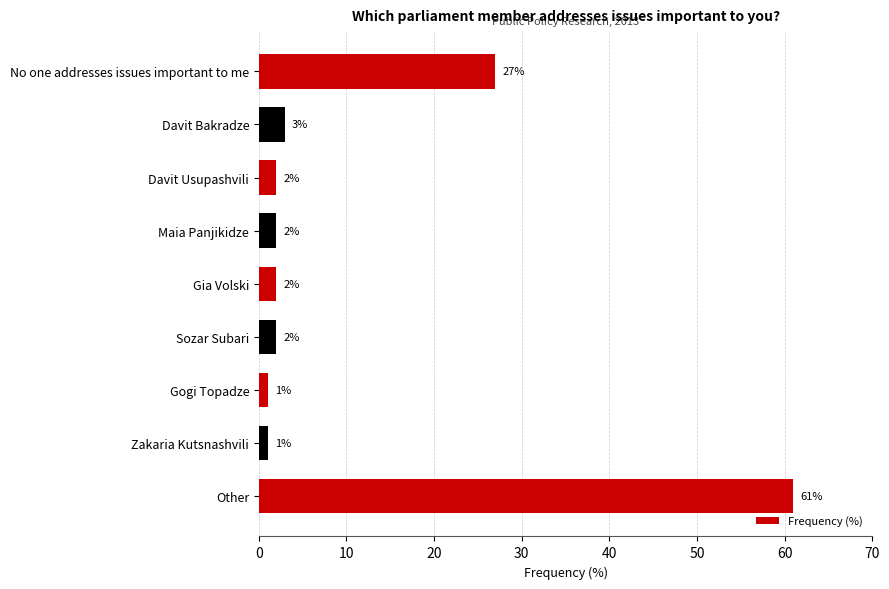

How many series are shown in this chart?

1